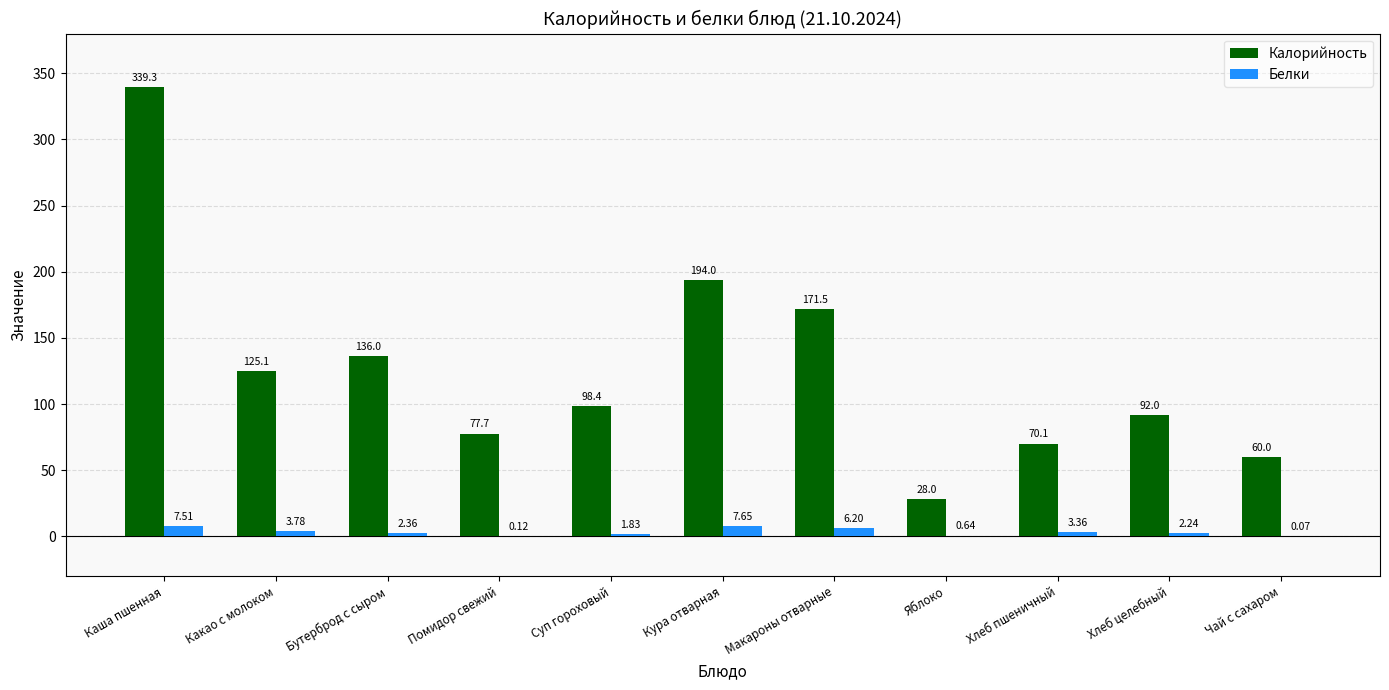

Where is Белки nearest to the value 3?

Хлеб пшеничный